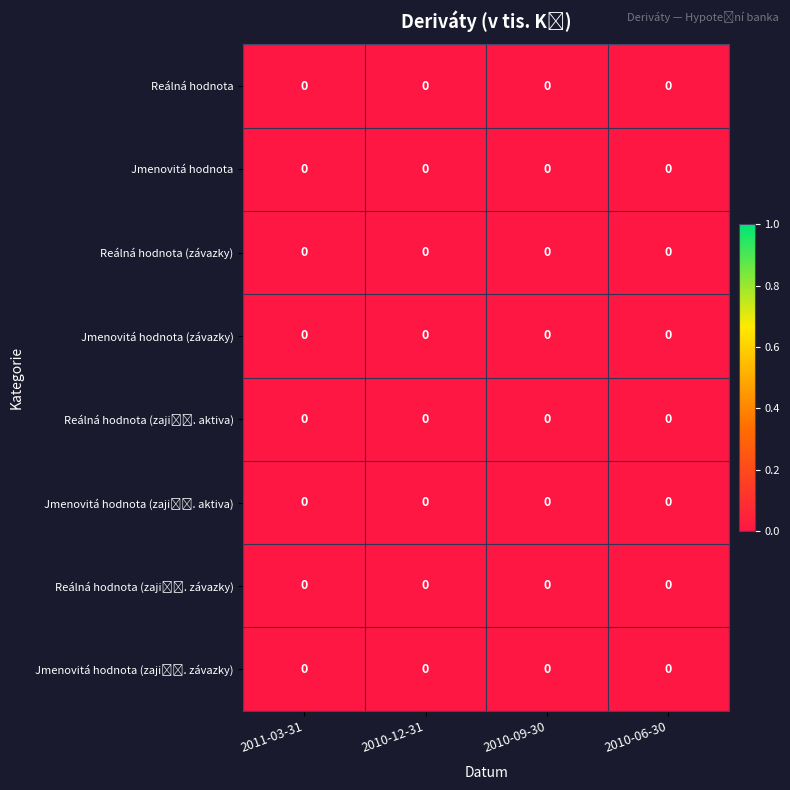

How many categories are shown in the chart?

4